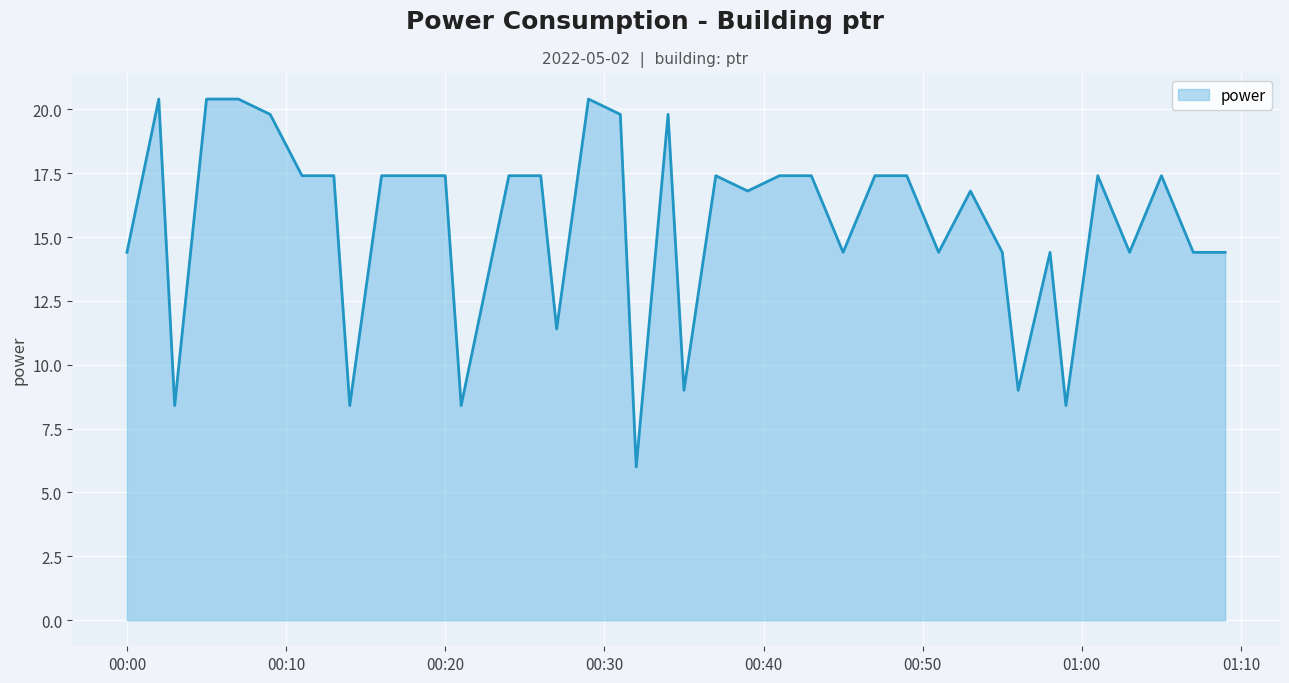

Reading left to right, list all the values displayed in this chart.

14.4	20.4	8.4	20.4	20.4	19.8	17.4	17.4	8.4	17.4	17.4	17.4	8.4	11.4	17.4	17.4	11.4	20.4	19.8	6.0	19.8	9.0	17.4	16.8	17.4	17.4	14.4	17.4	17.4	14.4	16.8	14.4	9.0	14.4	8.4	17.4	14.4	17.4	14.4	14.4